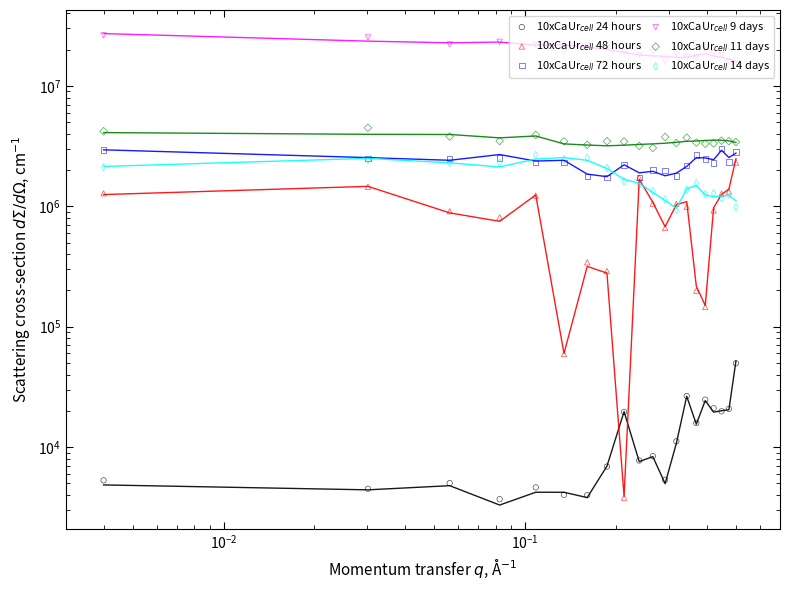

At how many categories does at least one series exceed 4700938?

20